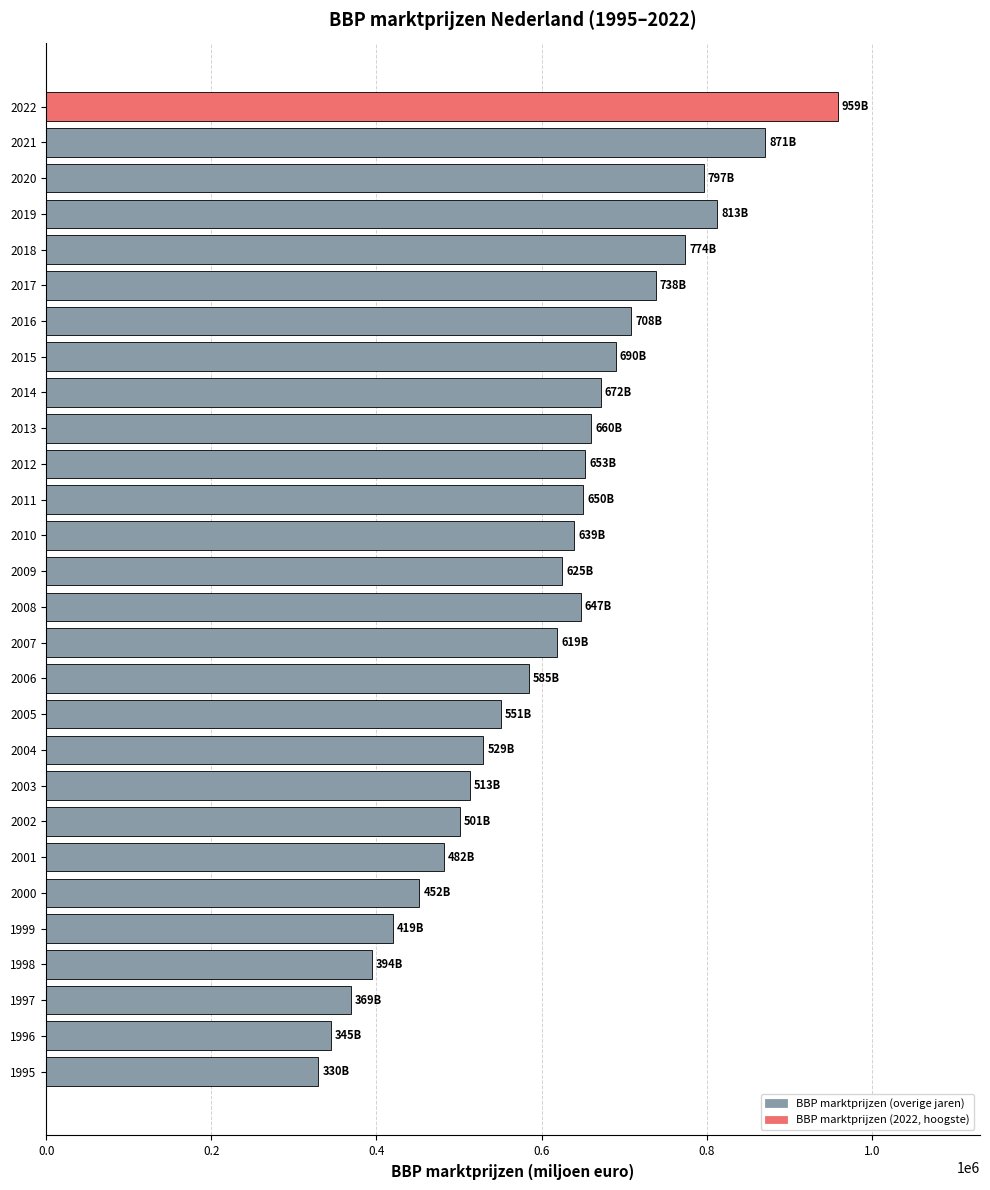

How many values are below 639187?

14